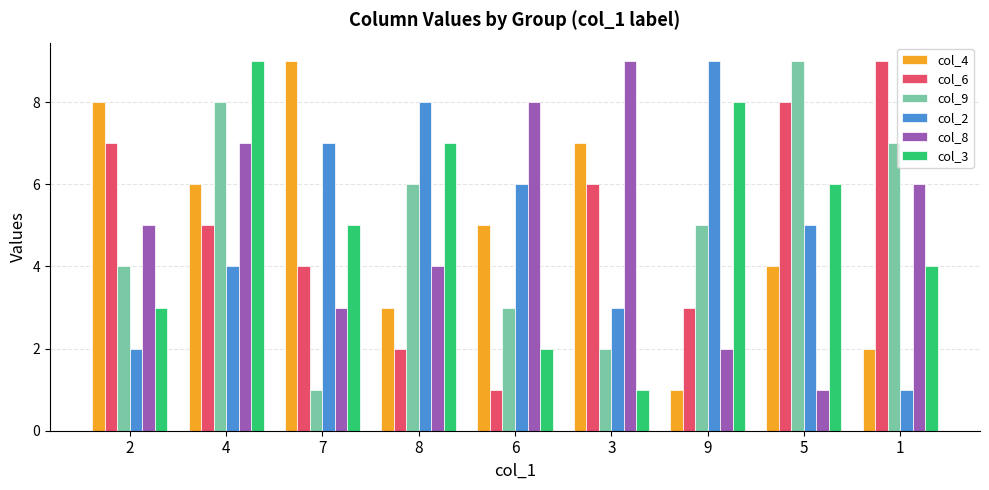

How many col_4 values are between 3 and 7?

5